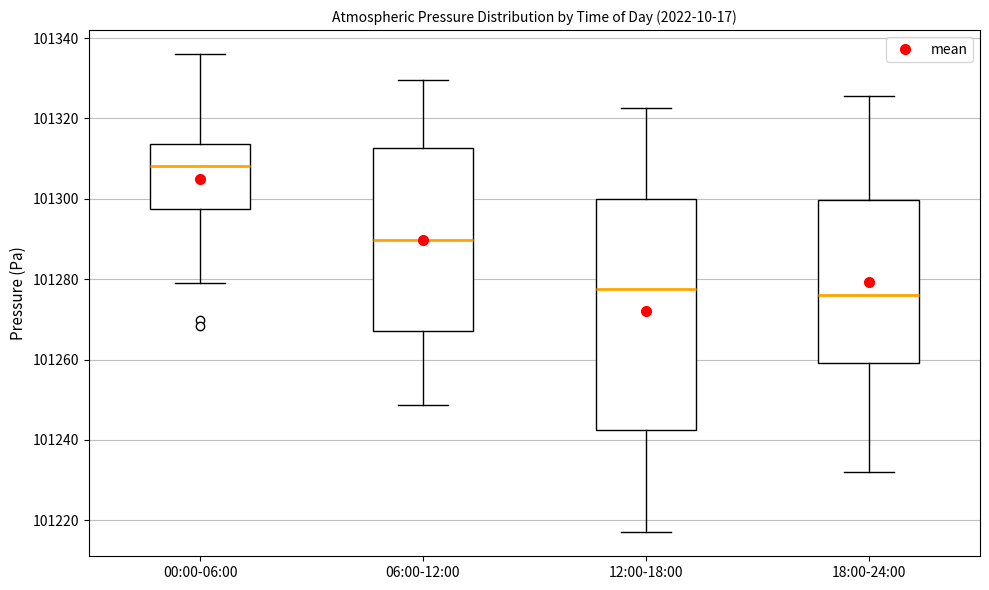

Which box is the tallest, from its lower edge to its upper edge?

12:00-18:00